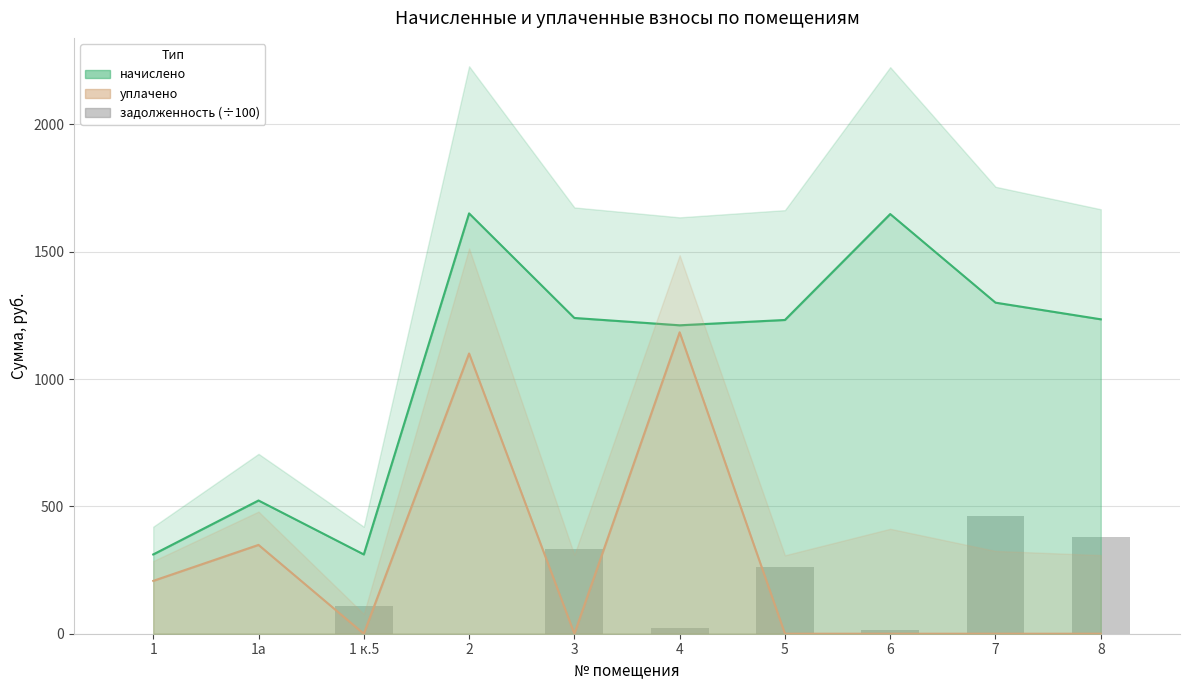

Which label corresponds to the smallest value in the chart?

1